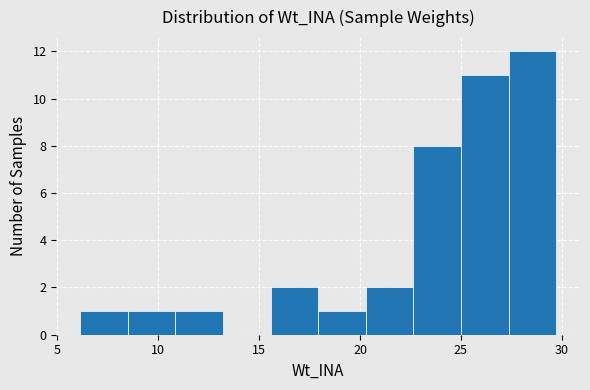

Which range on the x-axis has the tallest bar?

27.5 to 29.5